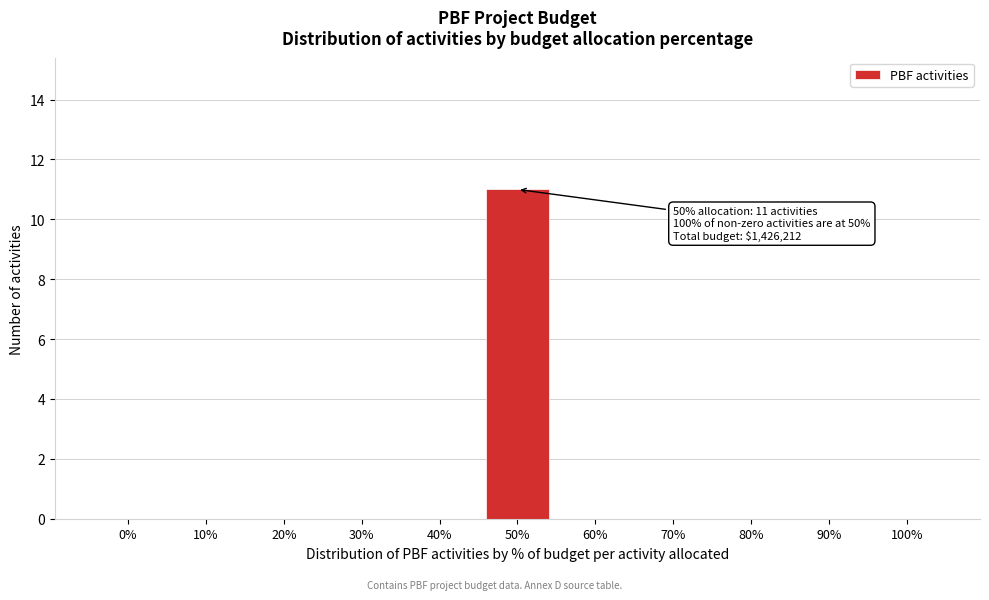

Reading left to right, list all the values displayed in this chart.

0%=0	10%=0	20%=0	30%=0	40%=0	50%=11	60%=0	70%=0	80%=0	90%=0	100%=0